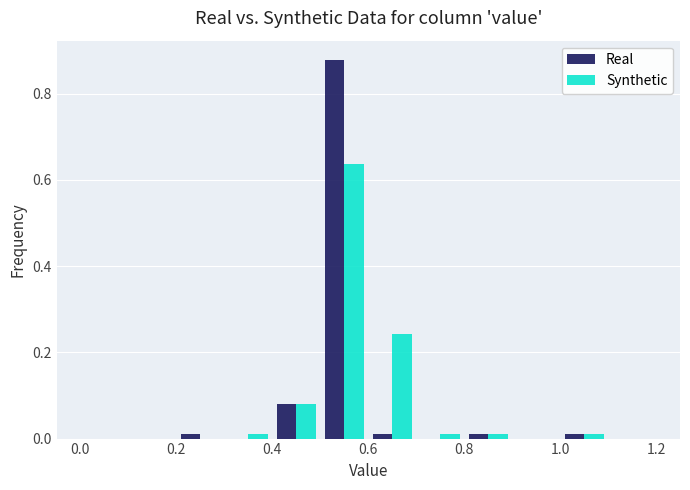

Reading left to right, list every range on the x-axis with the height of the bar of each series over it. The values are not printed on the chart, so give them approximately, as read against the axis.

0.0 to 0.1: Real=0	Synthetic=0
0.1 to 0.2: Real=0	Synthetic=0
0.2 to 0.3: Real=under 0.02	Synthetic=0
0.3 to 0.4: Real=0	Synthetic=under 0.02
0.4 to 0.5: Real=0.08	Synthetic=0.08
0.5 to 0.6: Real=0.88	Synthetic=0.64
0.6 to 0.7: Real=under 0.02	Synthetic=0.24
0.7 to 0.8: Real=0	Synthetic=under 0.02
0.8 to 0.9: Real=under 0.02	Synthetic=under 0.02
0.9 to 1.0: Real=0	Synthetic=0
1.0 to 1.1: Real=under 0.02	Synthetic=under 0.02
1.1 to 1.2: Real=0	Synthetic=0